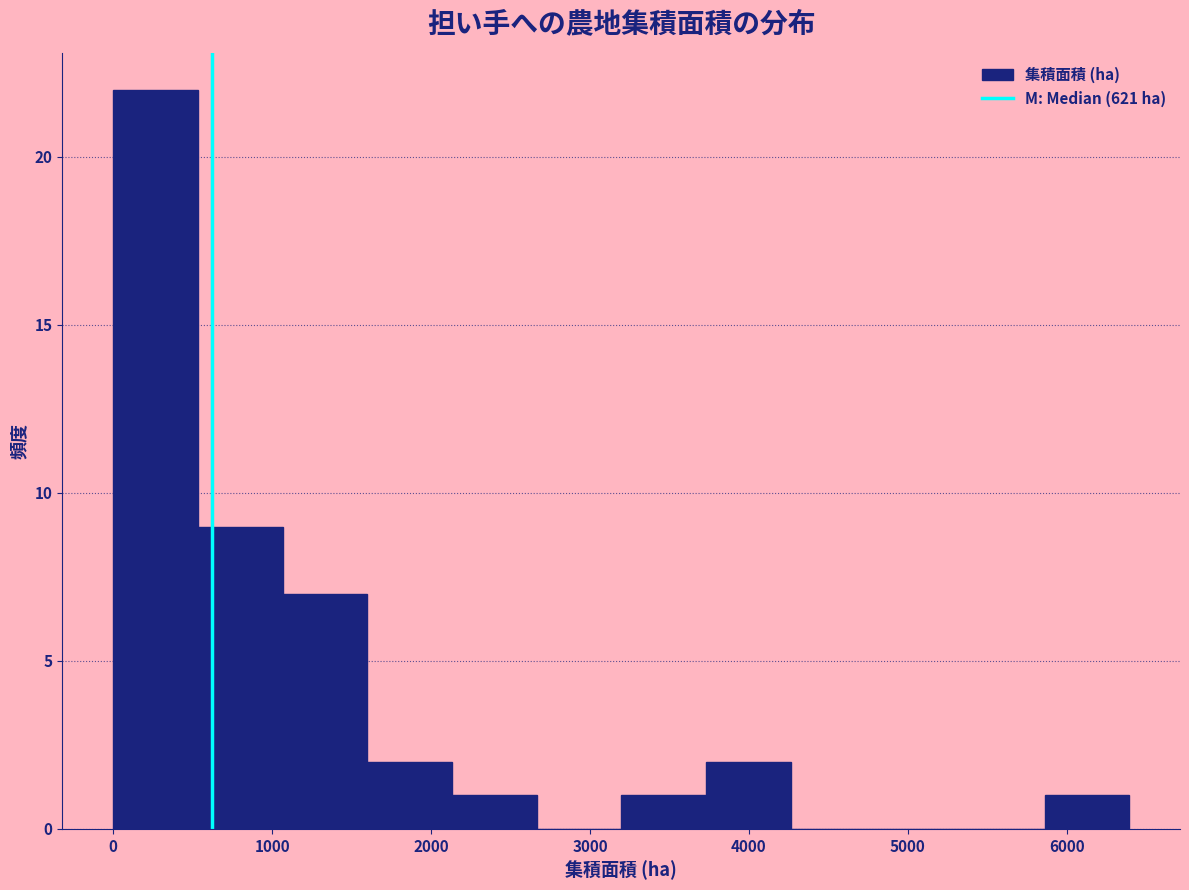

Reading left to right, transcribe this chart: for each bar, give the range it covers on the x-axis and its height. Neither the bar edges nor the heights are printed on the chart, so give them approximately, as read against the axes.

0 to 500: 22
500 to 1100: 9
1100 to 1600: 7
1600 to 2100: 2
2100 to 2700: 1
2700 to 3200: 0
3200 to 3700: 1
3700 to 4300: 2
4300 to 4800: 0
4800 to 5300: 0
5300 to 5900: 0
5900 to 6400: 1